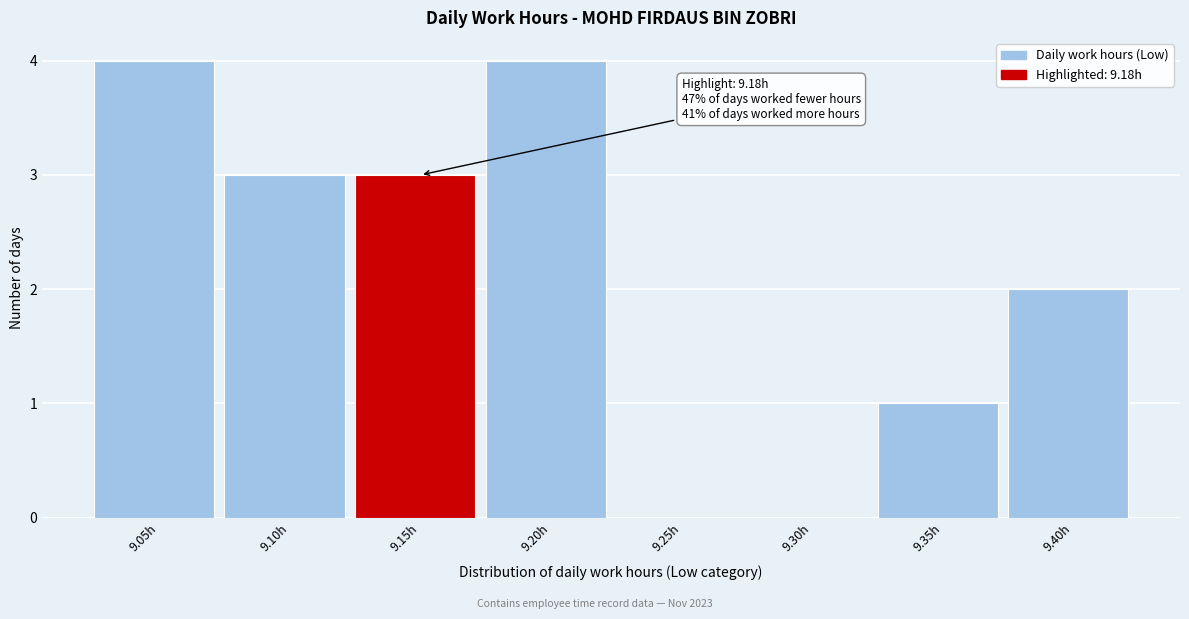

Reading left to right, what are all the values shown in this chart?

9.05h=4	9.10h=3	9.15h=3	9.20h=4	9.25h=0	9.30h=0	9.35h=1	9.40h=2